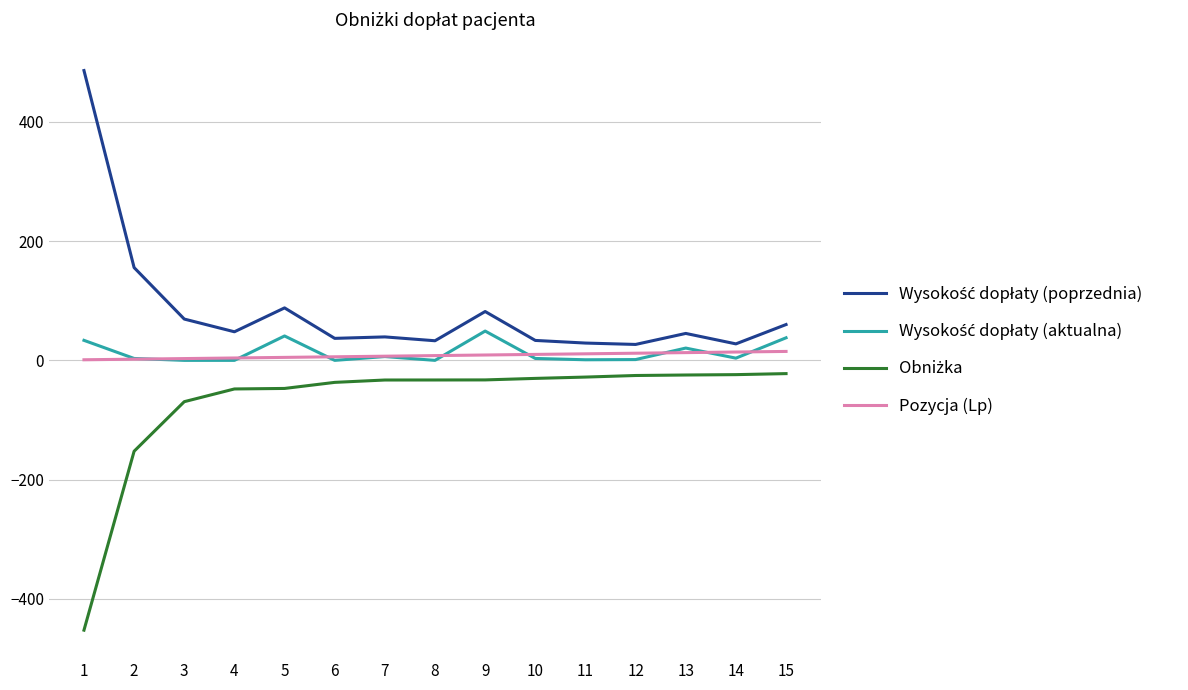

What is the minimum value shown in the chart?

-452.7